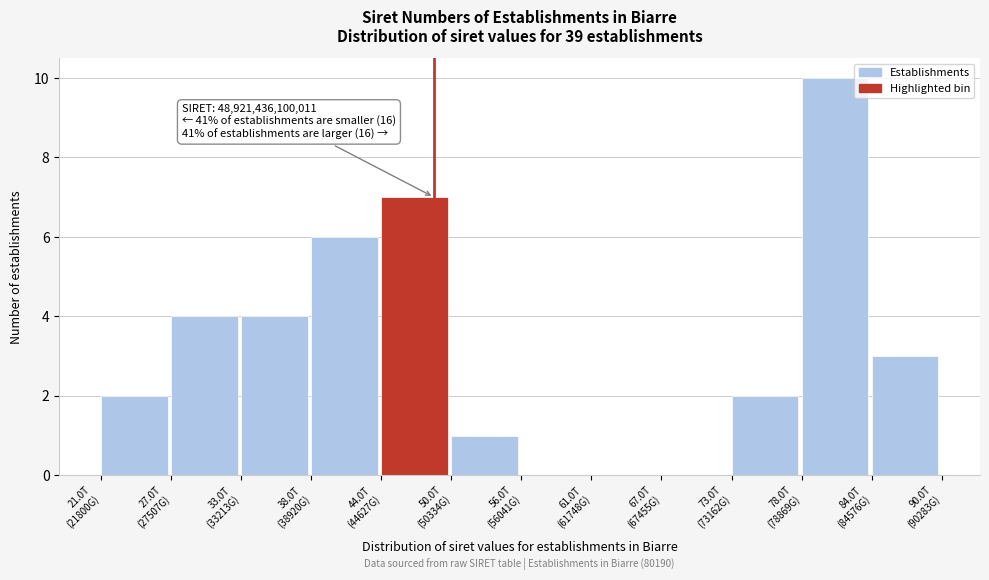

What is the maximum value shown in the chart?

10